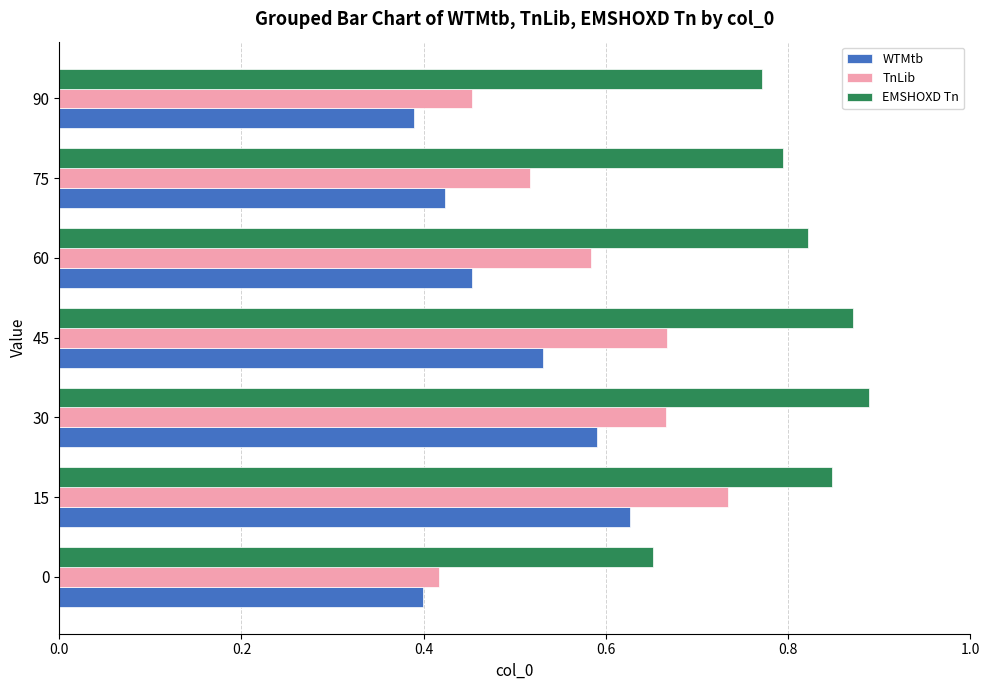

The value of TnLib at 0 is 0.4. True or false?

True